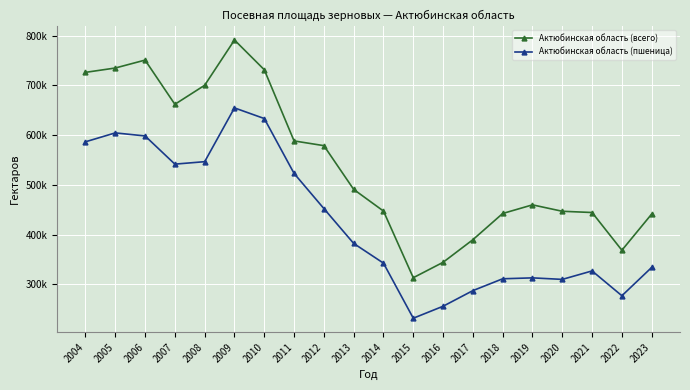

Is this an area chart (filled region under the line)?

No